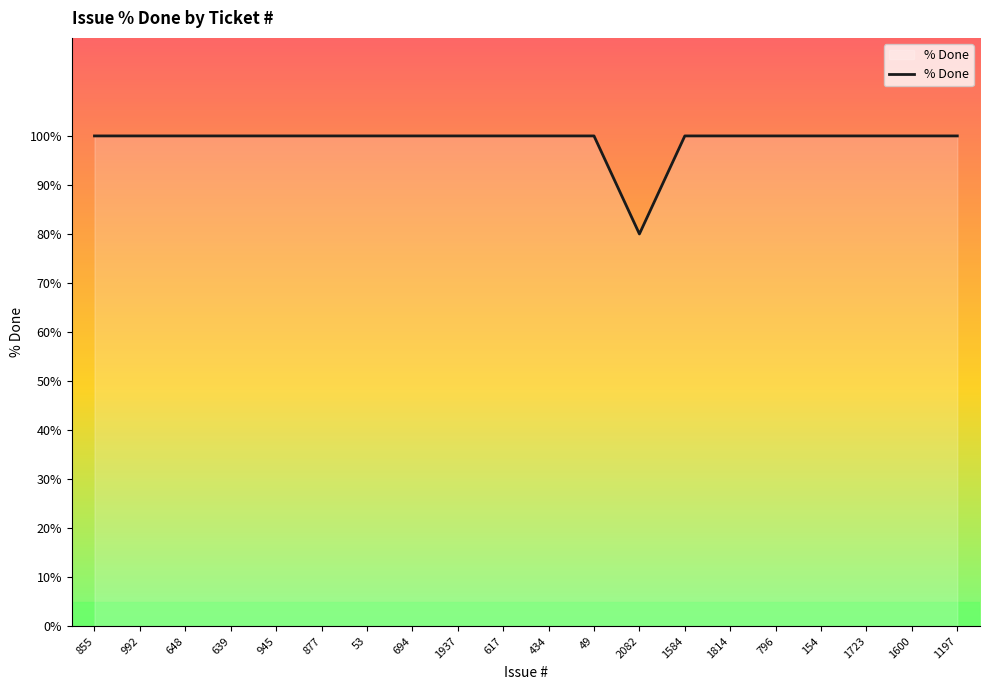

What is the sum of all values?

1980